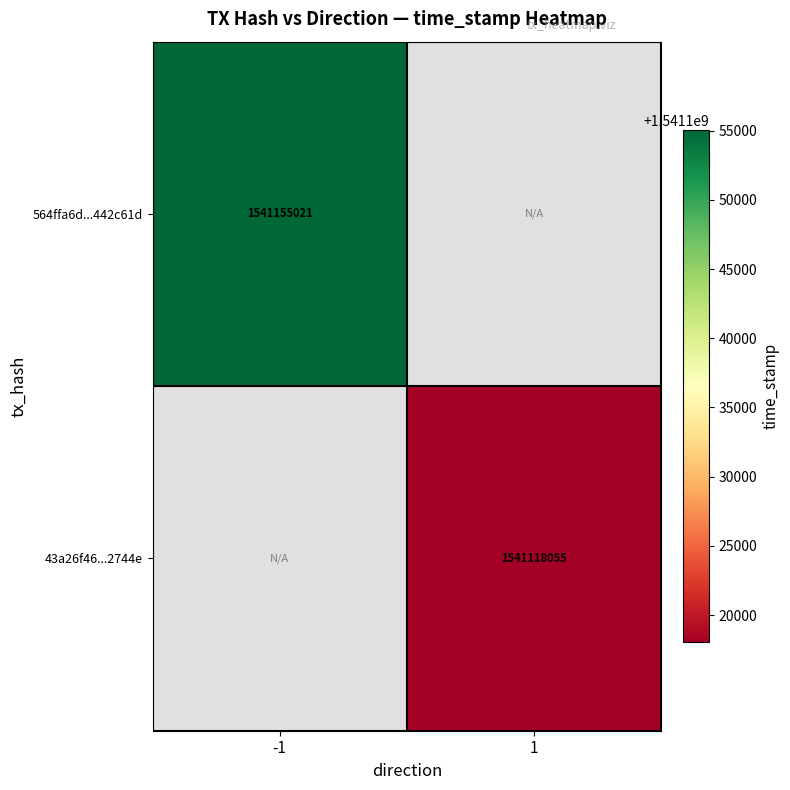

True or false: 43a26f46...2744e has a value of 2566180085.9 at 1.

False